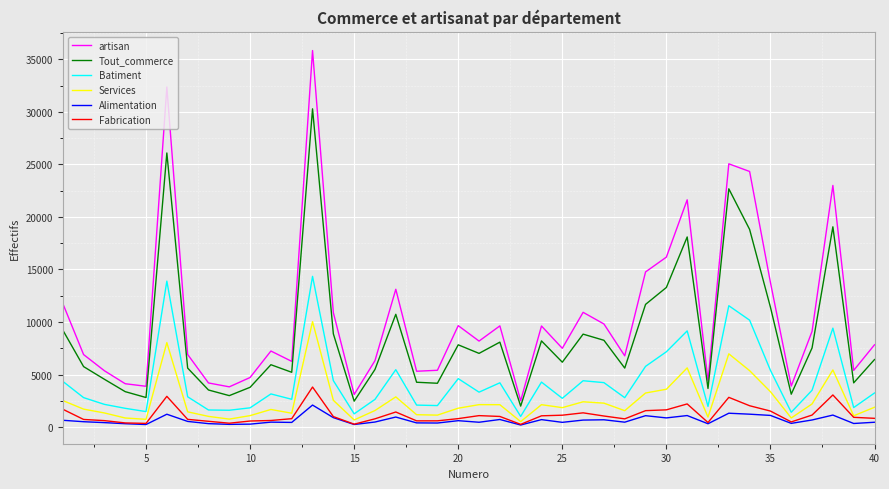

What is the difference between the maximum and second lowest values in the Batiment series?

13081